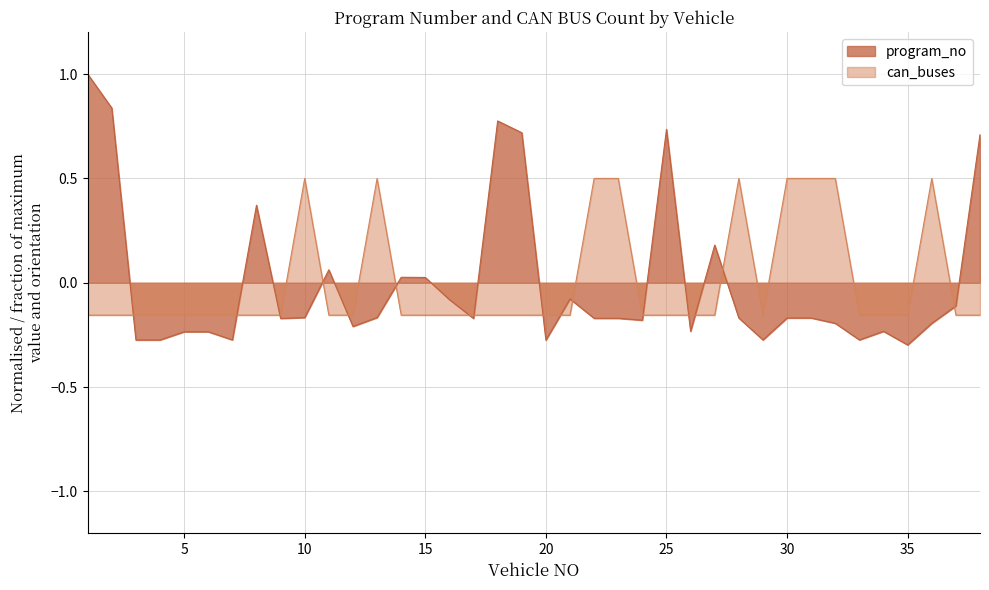

The can_buses series shows -0.2 at 3. True or false?

False